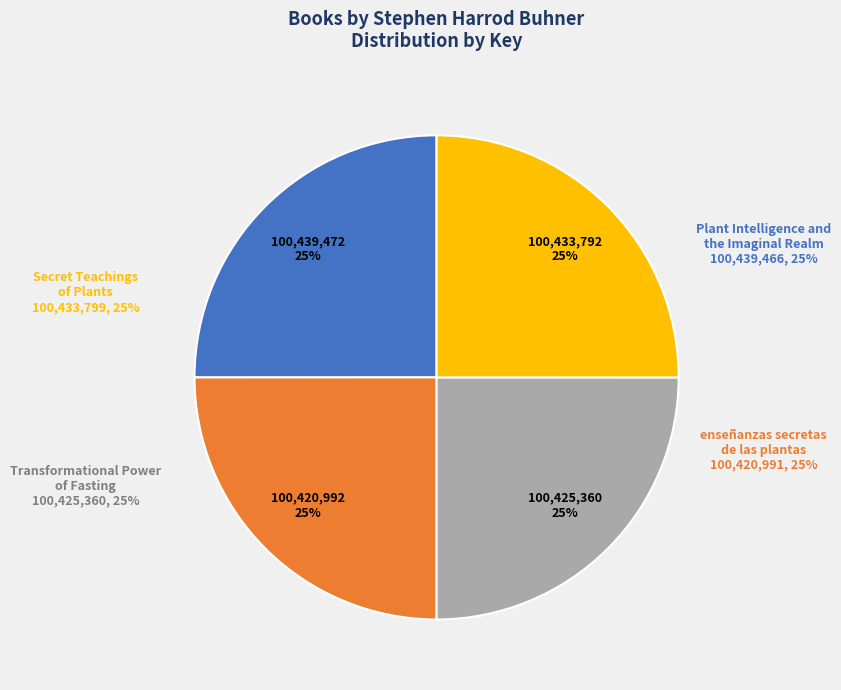

To the nearest percent, what is the average slice percentage?

25%